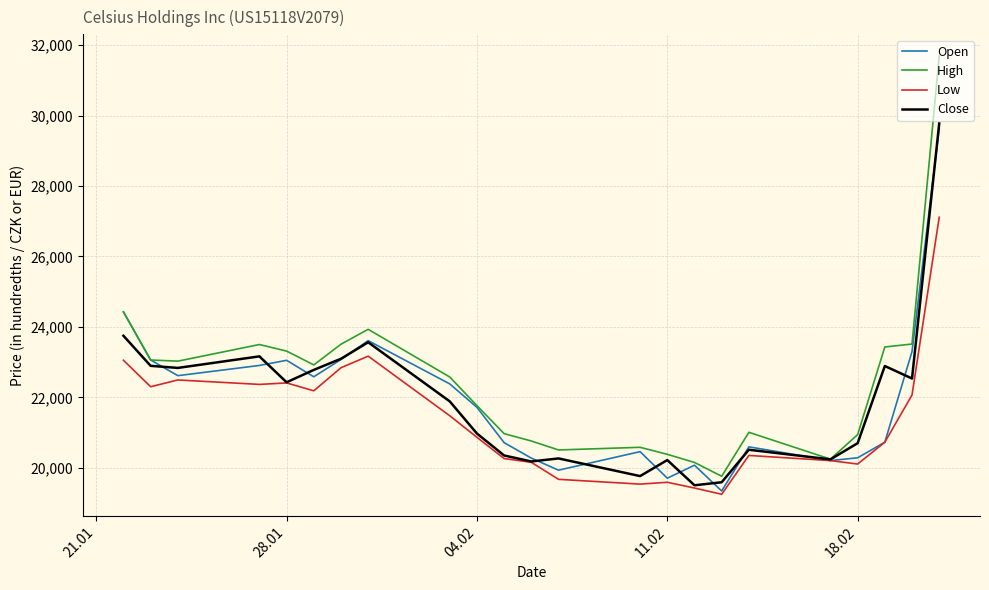

What is the highest value of the Open series?

29632